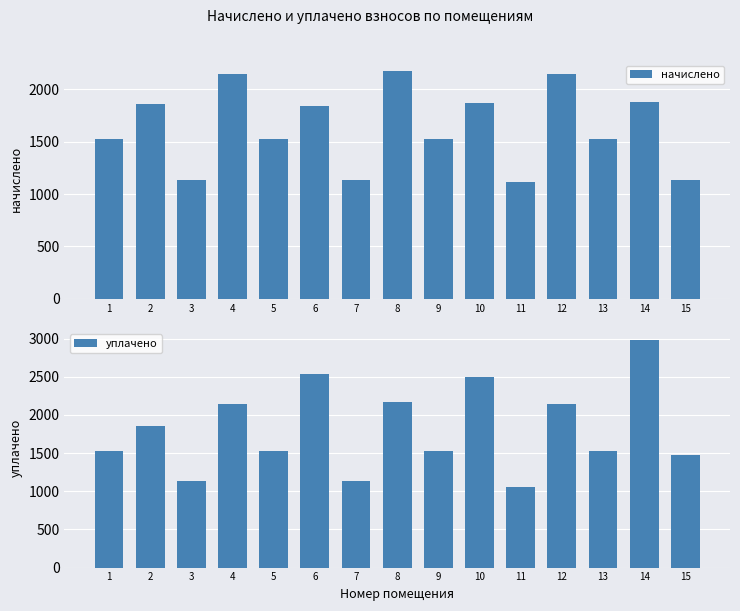

Does the chart contain any negative values?

No